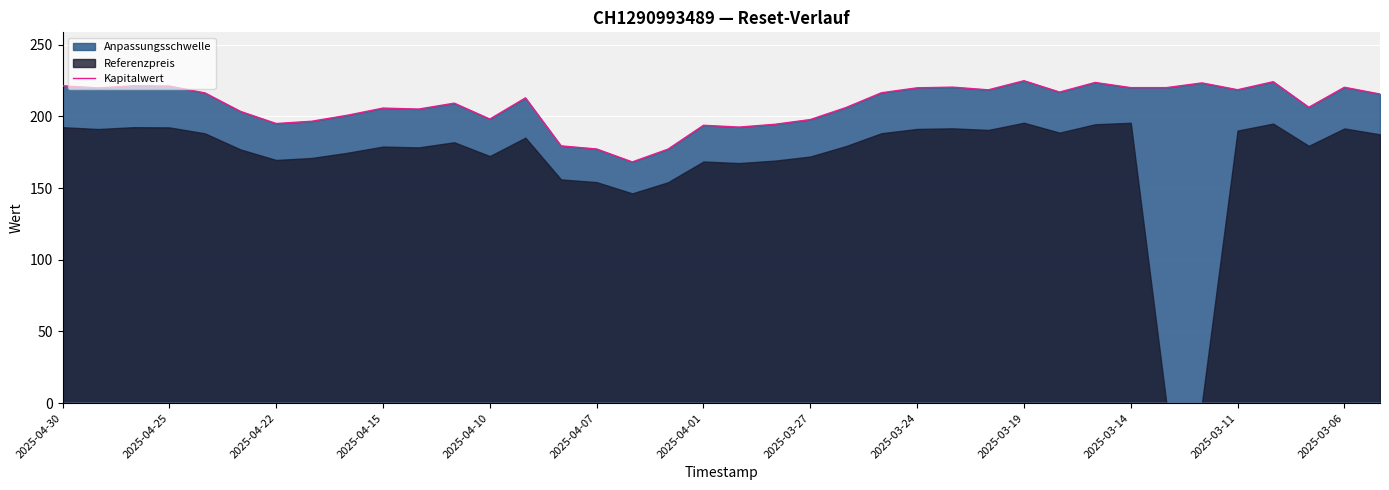

The Kapitalwert series shows 360.7 at 2025-04-15. True or false?

False